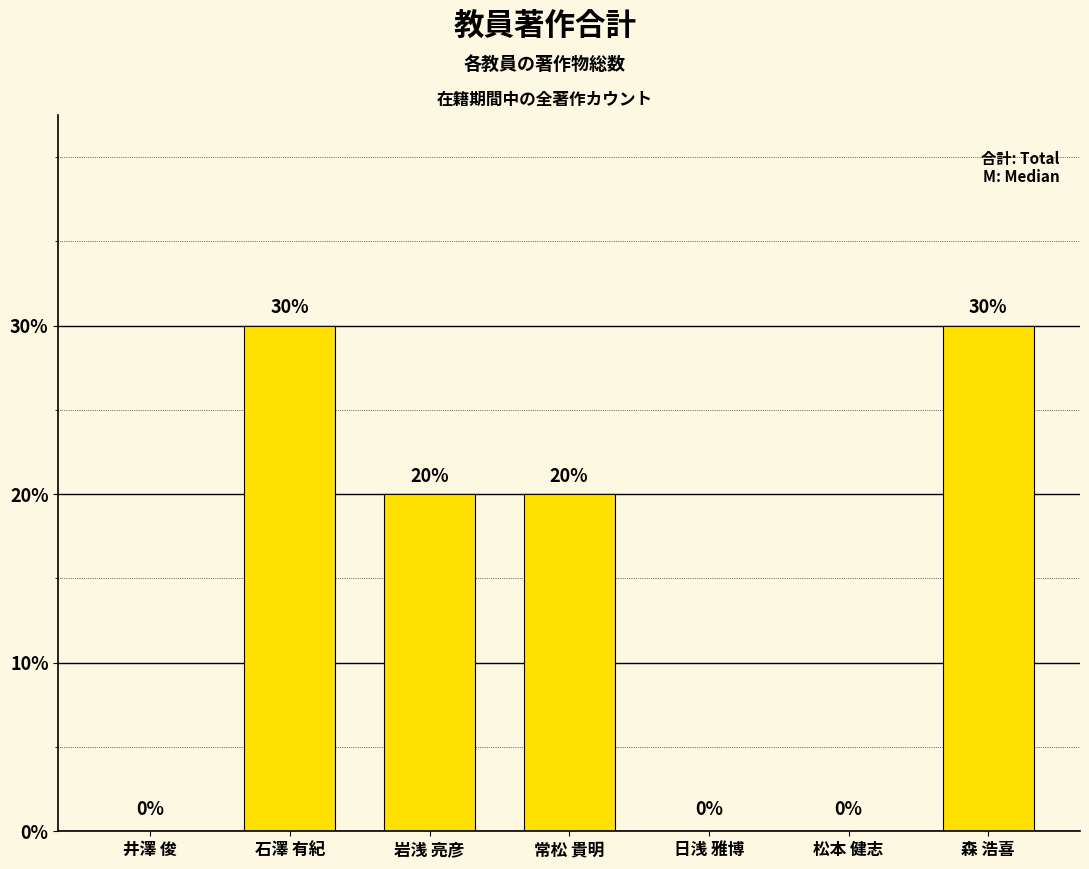

Between 松本 健志 and 石澤 有紀, which is larger?

石澤 有紀